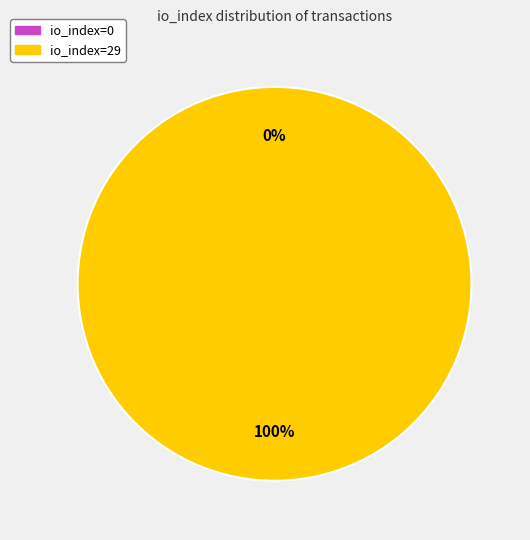

Which slice is the smallest?

io_index=0